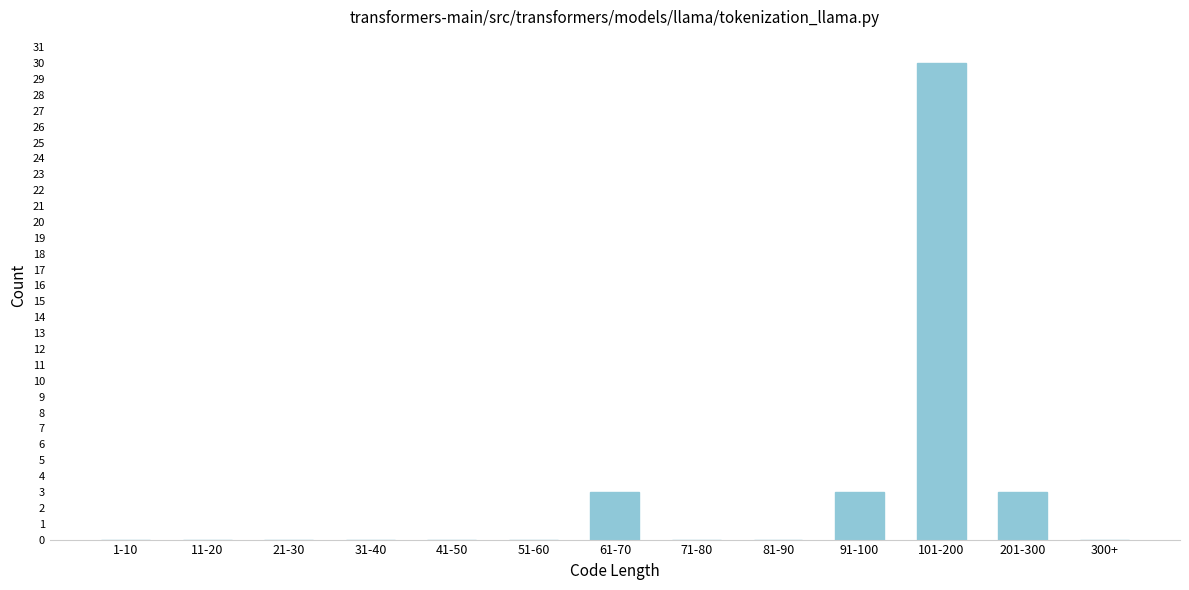

Reading left to right, extract all data points from this chart.

1-10=0	11-20=0	21-30=0	31-40=0	41-50=0	51-60=0	61-70=3	71-80=0	81-90=0	91-100=3	101-200=30	201-300=3	300+=0